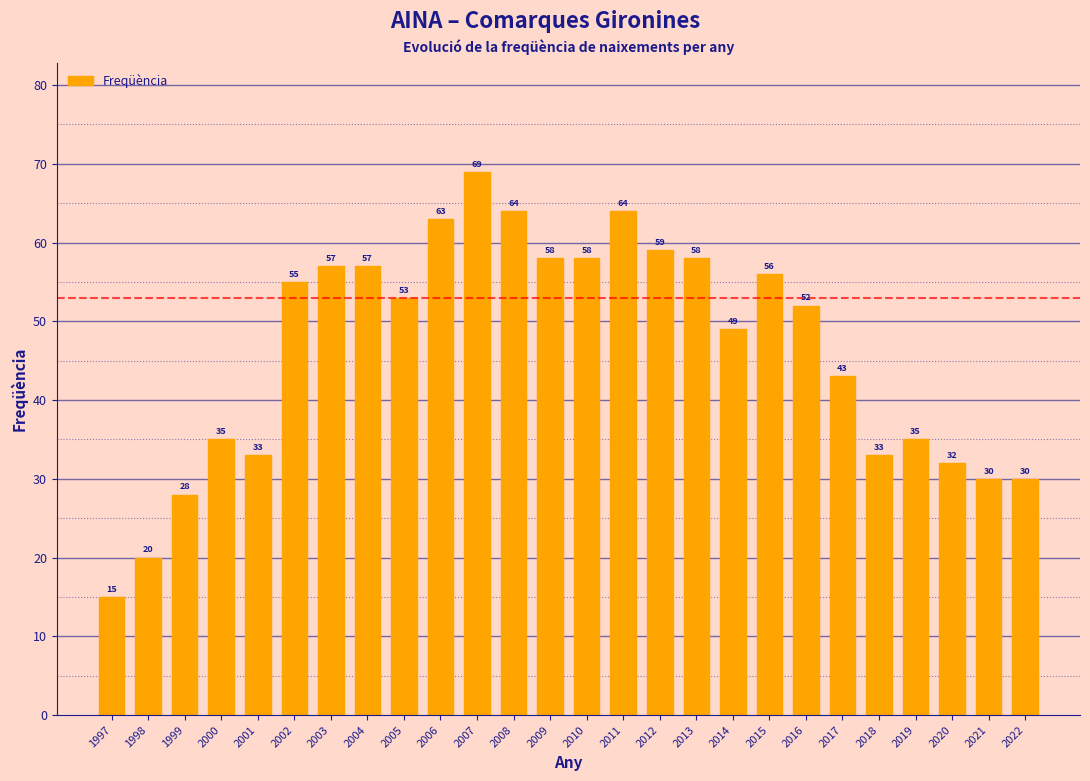

Reading right to left, what are all the values shown in this chart?

2022=30	2021=30	2020=32	2019=35	2018=33	2017=43	2016=52	2015=56	2014=49	2013=58	2012=59	2011=64	2010=58	2009=58	2008=64	2007=69	2006=63	2005=53	2004=57	2003=57	2002=55	2001=33	2000=35	1999=28	1998=20	1997=15